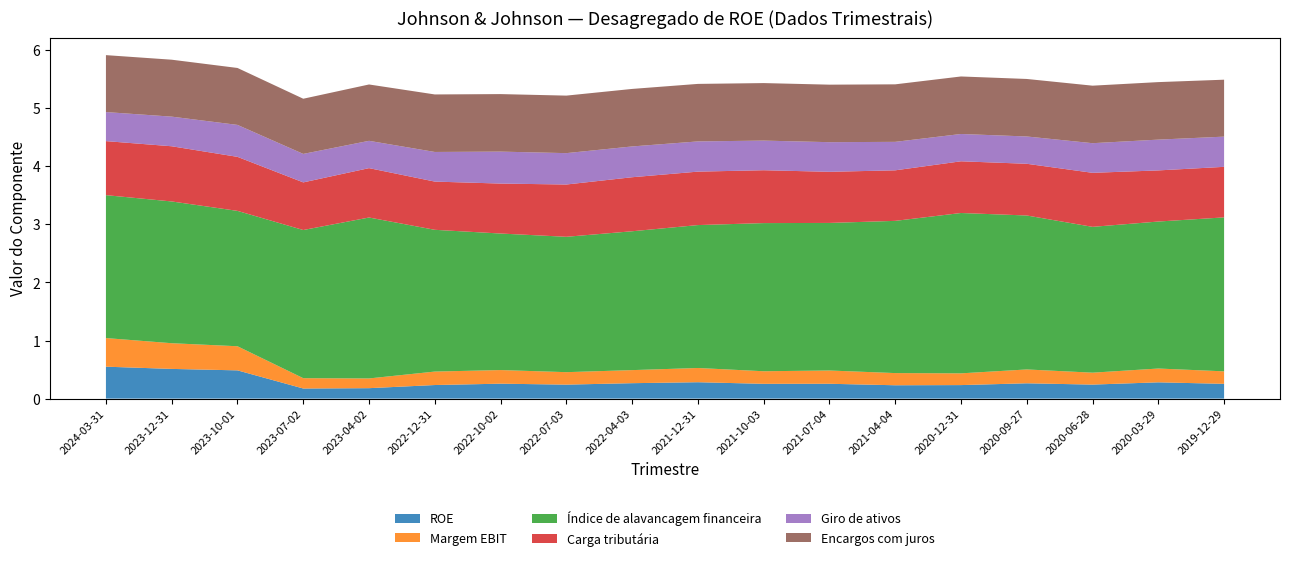

Reading left to right, extract all data points from this chart.

ROE: 2024-03-31=0.5	2023-12-31=0.5	2023-10-01=0.5	2023-07-02=0.2	2023-04-02=0.2	2022-12-31=0.2	2022-10-02=0.3	2022-07-03=0.2	2022-04-03=0.3	2021-12-31=0.3	2021-10-03=0.3	2021-07-04=0.3	2021-04-04=0.2	2020-12-31=0.2	2020-09-27=0.3	2020-06-28=0.2	2020-03-29=0.3	2019-12-29=0.3
Margem EBIT: 2024-03-31=0.5	2023-12-31=0.4	2023-10-01=0.4	2023-07-02=0.2	2023-04-02=0.2	2022-12-31=0.2	2022-10-02=0.2	2022-07-03=0.2	2022-04-03=0.2	2021-12-31=0.2	2021-10-03=0.2	2021-07-04=0.2	2021-04-04=0.2	2020-12-31=0.2	2020-09-27=0.2	2020-06-28=0.2	2020-03-29=0.2	2019-12-29=0.2
Índice de alavancagem financeira: 2024-03-31=2.5	2023-12-31=2.4	2023-10-01=2.3	2023-07-02=2.5	2023-04-02=2.8	2022-12-31=2.4	2022-10-02=2.4	2022-07-03=2.3	2022-04-03=2.4	2021-12-31=2.5	2021-10-03=2.5	2021-07-04=2.5	2021-04-04=2.6	2020-12-31=2.8	2020-09-27=2.6	2020-06-28=2.5	2020-03-29=2.5	2019-12-29=2.6
Carga tributária: 2024-03-31=0.9	2023-12-31=0.9	2023-10-01=0.9	2023-07-02=0.8	2023-04-02=0.8	2022-12-31=0.8	2022-10-02=0.9	2022-07-03=0.9	2022-04-03=0.9	2021-12-31=0.9	2021-10-03=0.9	2021-07-04=0.9	2021-04-04=0.9	2020-12-31=0.9	2020-09-27=0.9	2020-06-28=0.9	2020-03-29=0.9	2019-12-29=0.9
Giro de ativos: 2024-03-31=0.5	2023-12-31=0.5	2023-10-01=0.6	2023-07-02=0.5	2023-04-02=0.5	2022-12-31=0.5	2022-10-02=0.6	2022-07-03=0.5	2022-04-03=0.5	2021-12-31=0.5	2021-10-03=0.5	2021-07-04=0.5	2021-04-04=0.5	2020-12-31=0.5	2020-09-27=0.5	2020-06-28=0.5	2020-03-29=0.5	2019-12-29=0.5
Encargos com juros: 2024-03-31=1.0	2023-12-31=1.0	2023-10-01=1.0	2023-07-02=0.9	2023-04-02=1.0	2022-12-31=1.0	2022-10-02=1.0	2022-07-03=1.0	2022-04-03=1.0	2021-12-31=1.0	2021-10-03=1.0	2021-07-04=1.0	2021-04-04=1.0	2020-12-31=1.0	2020-09-27=1.0	2020-06-28=1.0	2020-03-29=1.0	2019-12-29=1.0